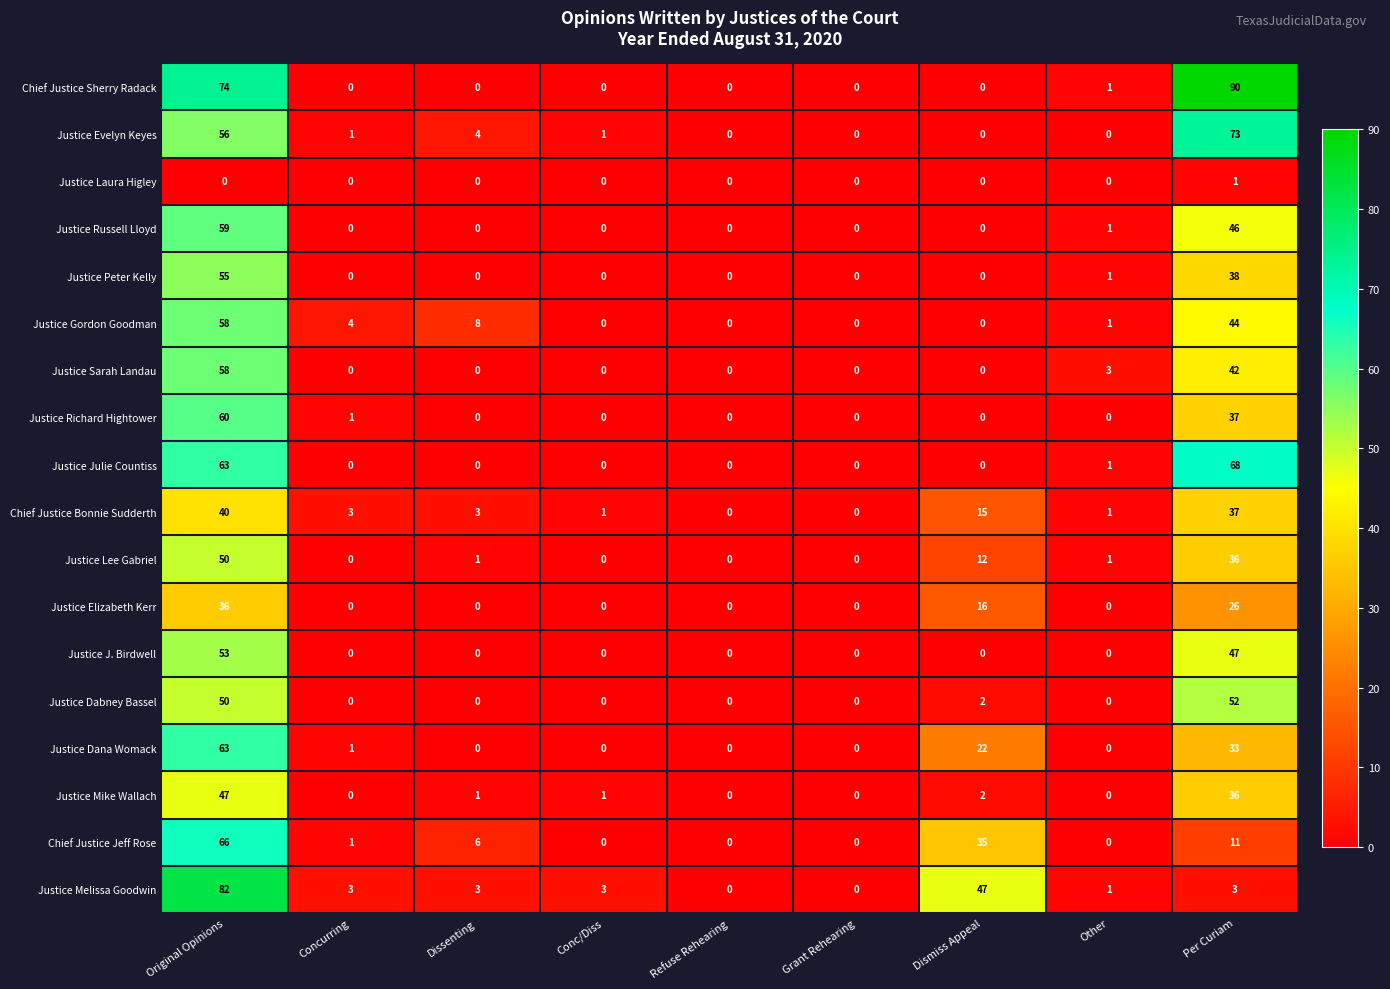

The value of Justice Dabney Bassel at Dissenting is 0. True or false?

True